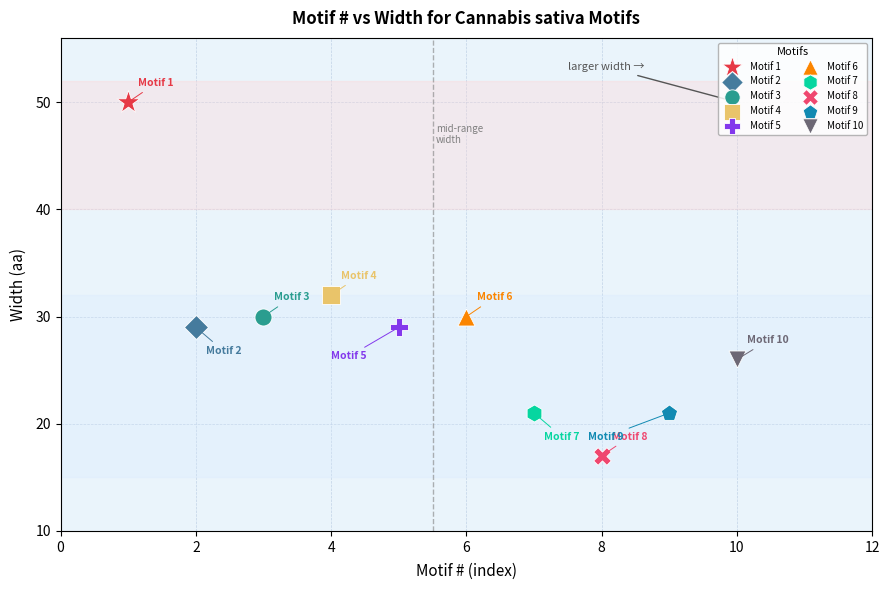

What are all the series names shown in the legend?

Motif 1, Motif 2, Motif 3, Motif 4, Motif 5, Motif 6, Motif 7, Motif 8, Motif 9, Motif 10